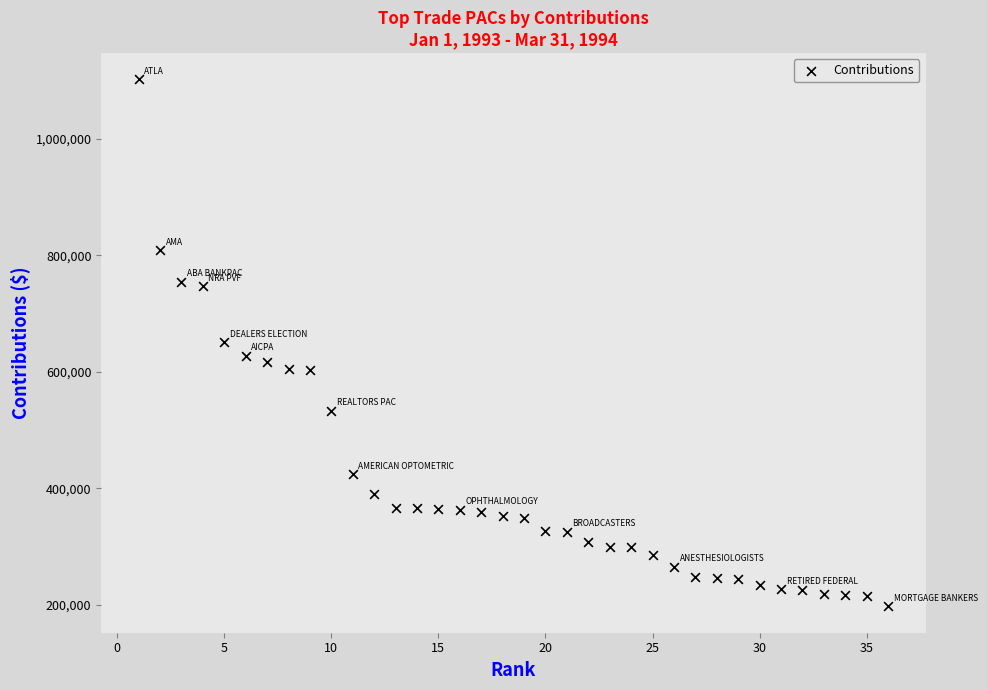

What is the range of X values (max minus min)?

35